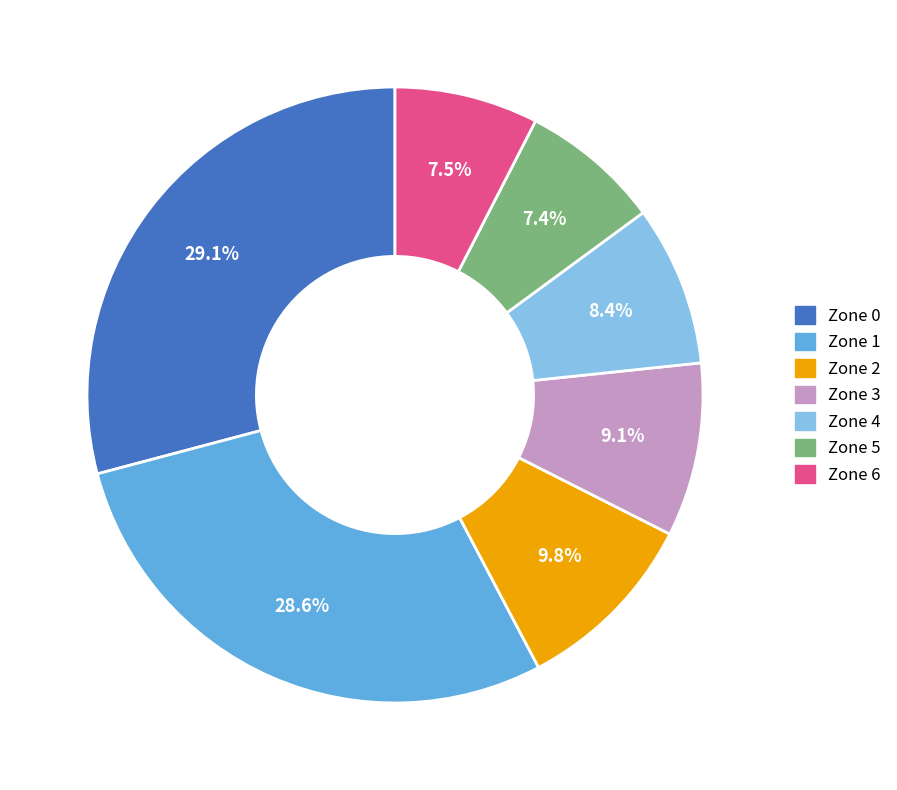

Between Zone 4 and Zone 2, which is larger?

Zone 2